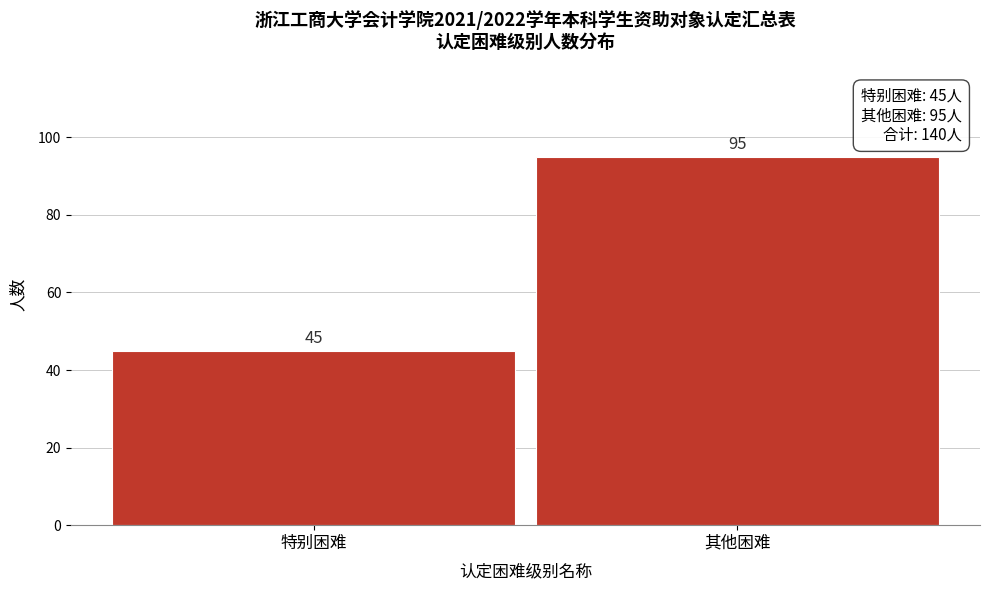

Reading left to right, list all the values displayed in this chart.

45	95